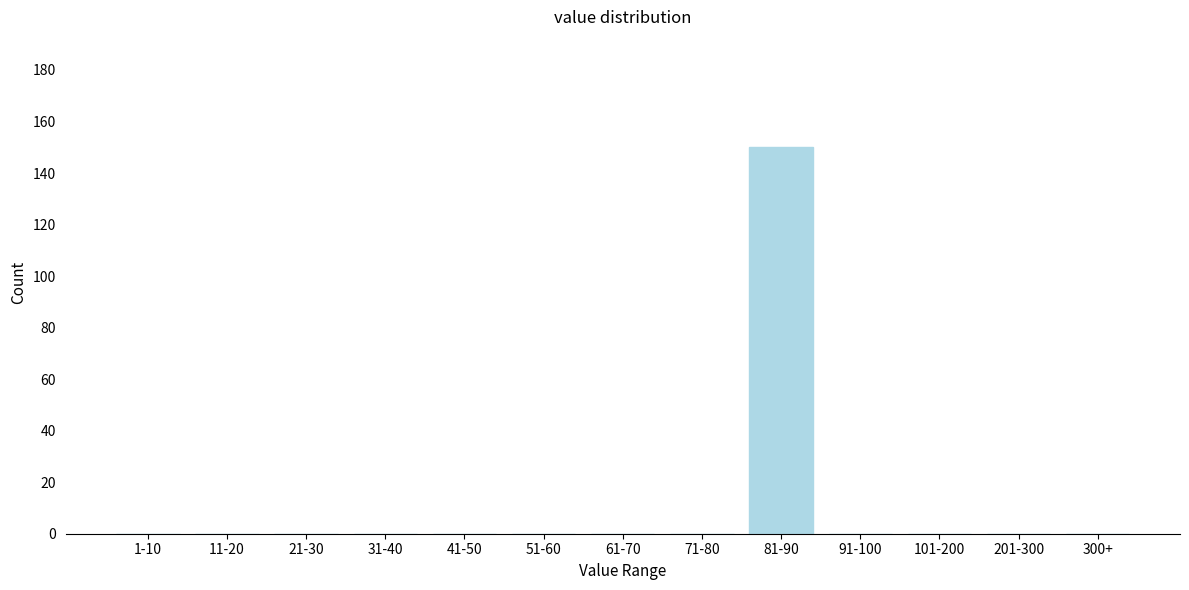

Reading left to right, extract all data points from this chart.

1-10=0	11-20=0	21-30=0	31-40=0	41-50=0	51-60=0	61-70=0	71-80=0	81-90=150	91-100=0	101-200=0	201-300=0	300+=0